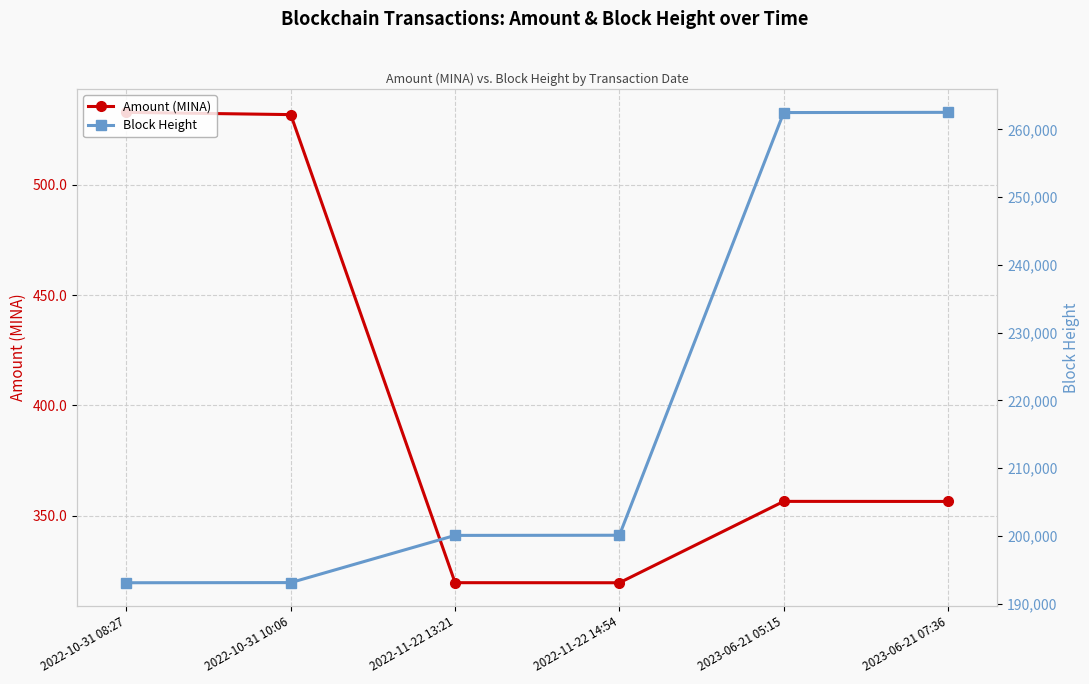

What is the spread (max minus min) of values at 2022-11-22 14:54?

199777.4